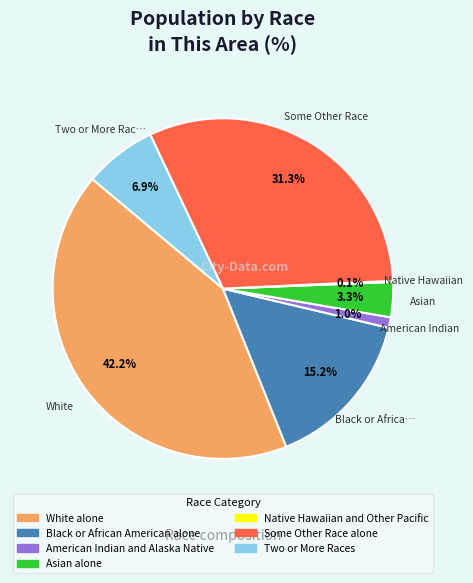

What portion of the pie excludes Asian alone?

96.7%